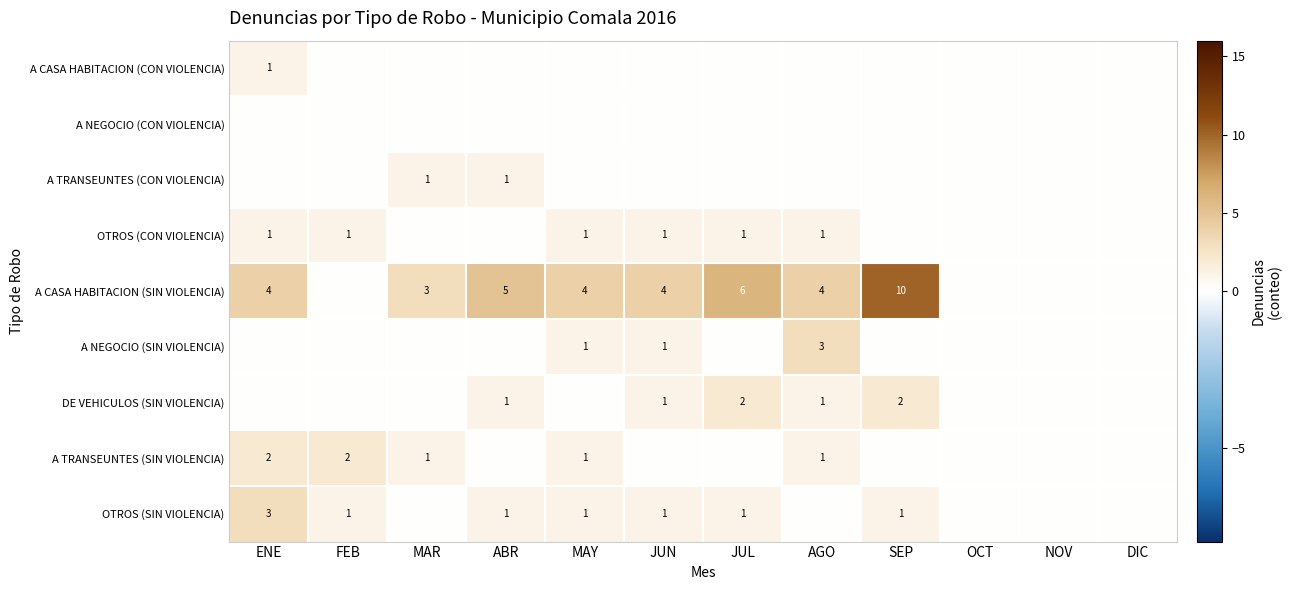

Is the value of A CASA HABITACION (SIN VIOLENCIA) at SEP greater than the value of A CASA HABITACION (CON VIOLENCIA) at MAY?

Yes